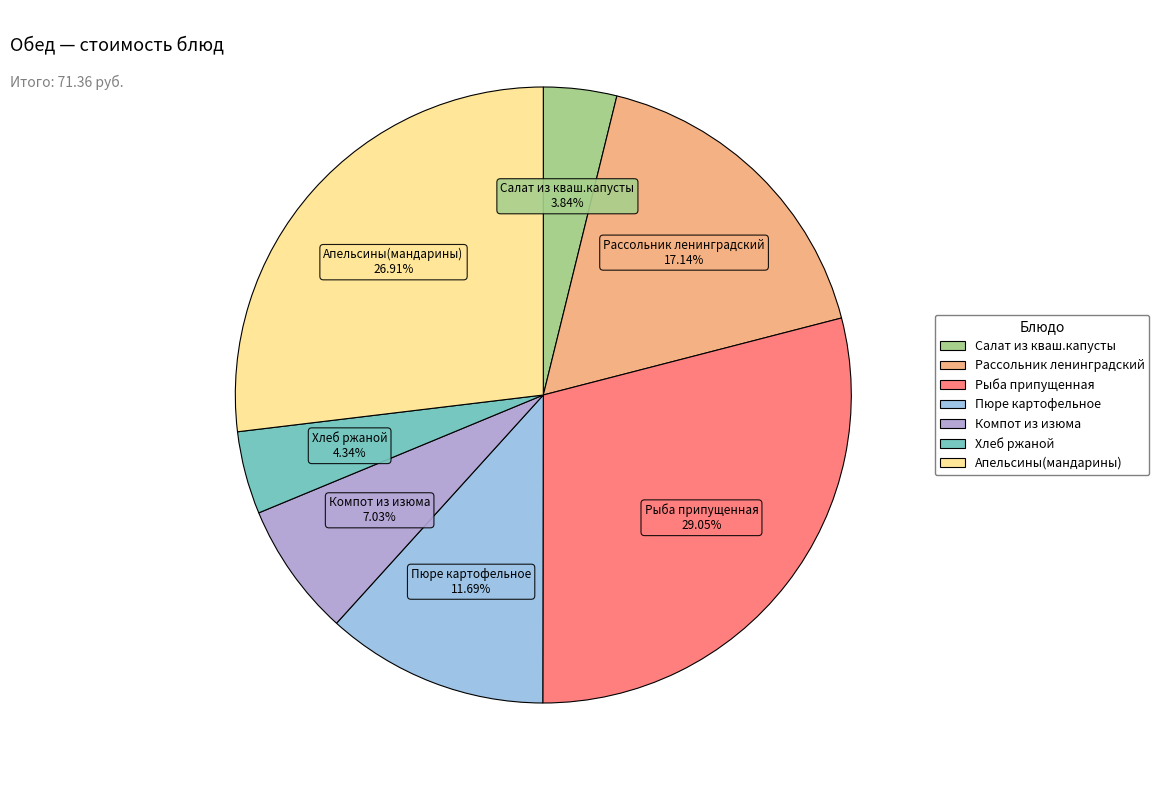

Which category has the smallest portion of the pie?

Салат из кваш.капусты